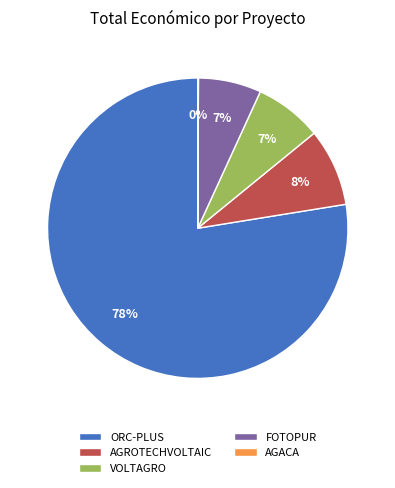

To the nearest percent, what percentage of the pie is AGROTECHVOLTAIC?

8%